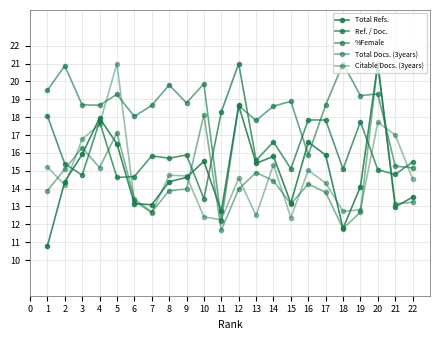

How many data points does each series have?

22